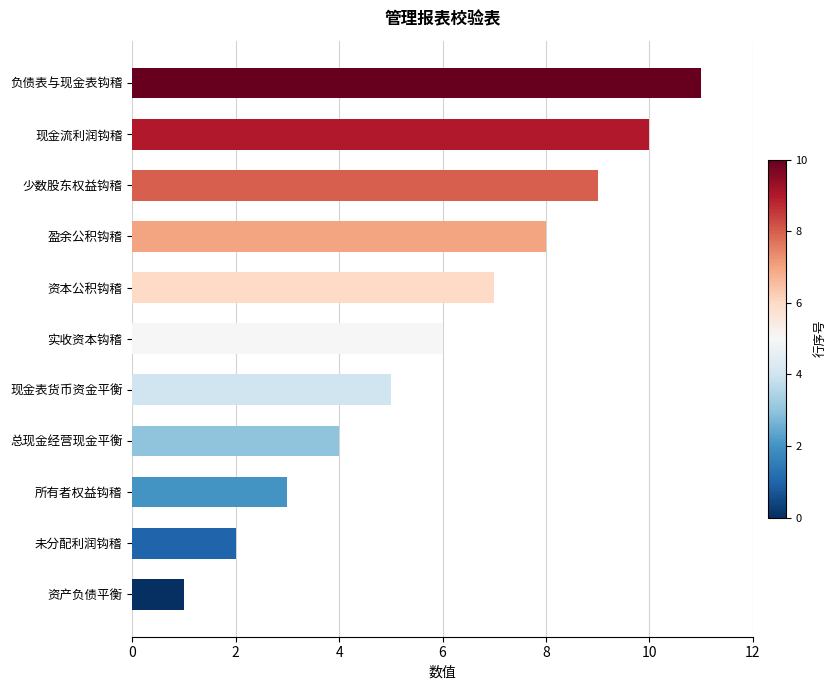

Read the value at 现金流利润钩稽.

10